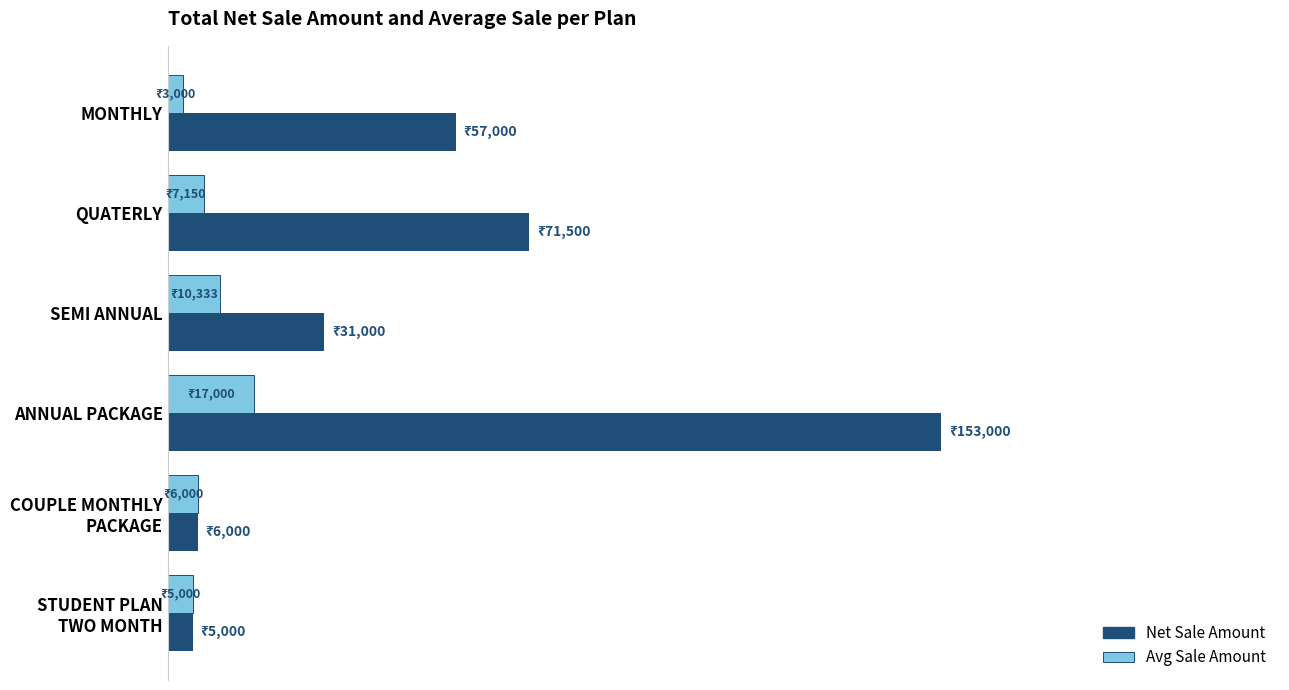

What are all the series names shown in the legend?

Net Sale Amount, Avg Sale Amount